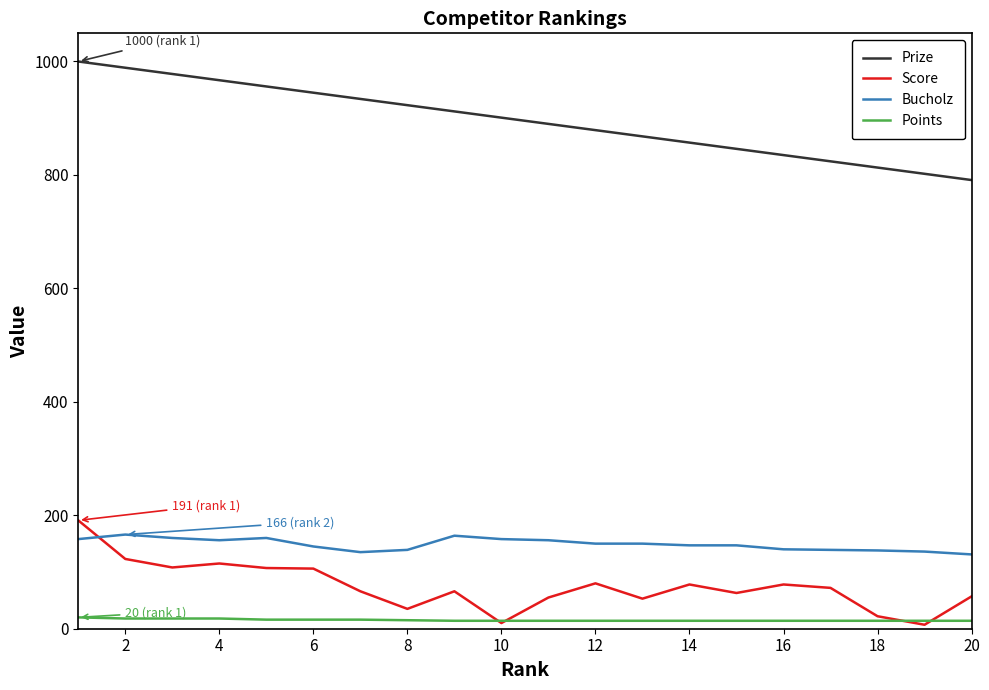

What is the highest value of the Bucholz series?

166